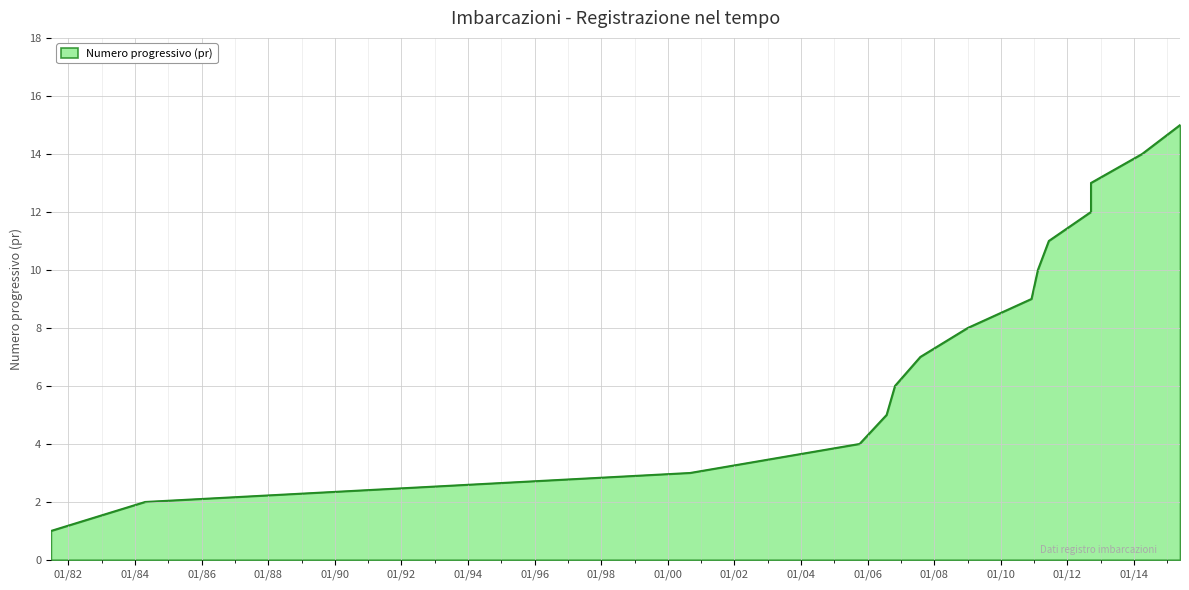

True or false: there are more than 0 points higher than both neighbors.

False